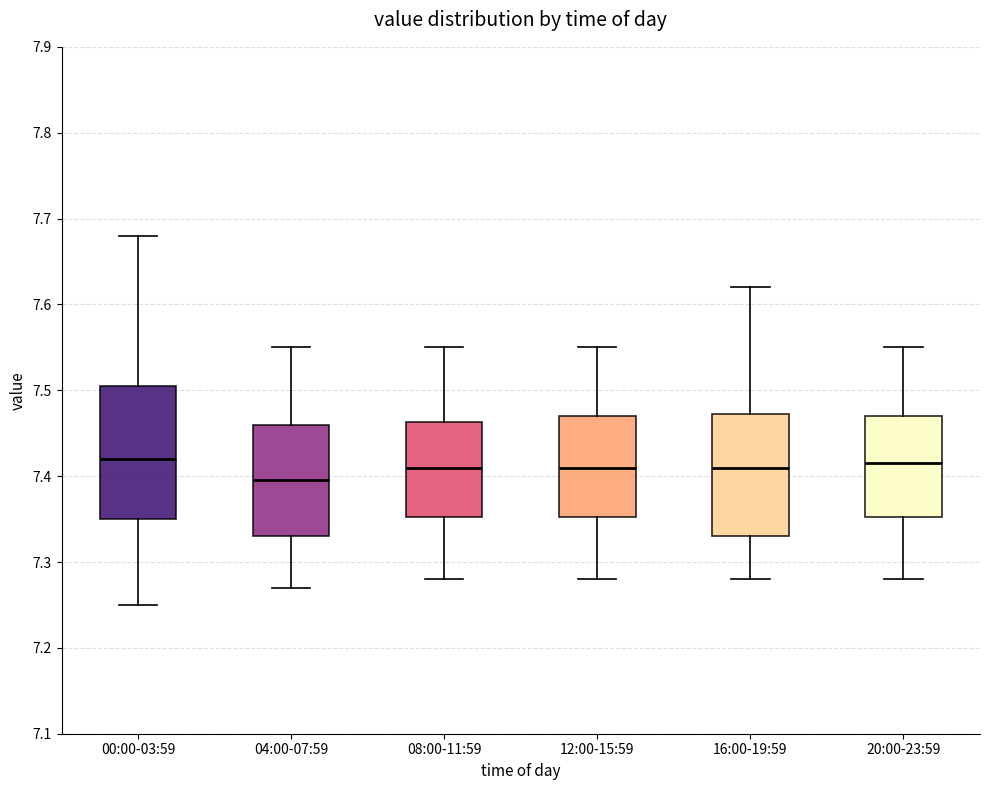

Reading left to right, transcribe this box plot: for each box, give where its median line is, the range the box spans, and where its two whiskers end, as read against the y-axis. The values are not printed on the chart, so give them approximately, as read against the axis.

00:00-03:59: median 7.42, box 7.35 to 7.51, whiskers 7.25 to 7.68
04:00-07:59: median 7.40, box 7.33 to 7.46, whiskers 7.27 to 7.55
08:00-11:59: median 7.41, box 7.35 to 7.46, whiskers 7.28 to 7.55
12:00-15:59: median 7.41, box 7.35 to 7.47, whiskers 7.28 to 7.55
16:00-19:59: median 7.41, box 7.33 to 7.47, whiskers 7.28 to 7.62
20:00-23:59: median 7.42, box 7.35 to 7.47, whiskers 7.28 to 7.55